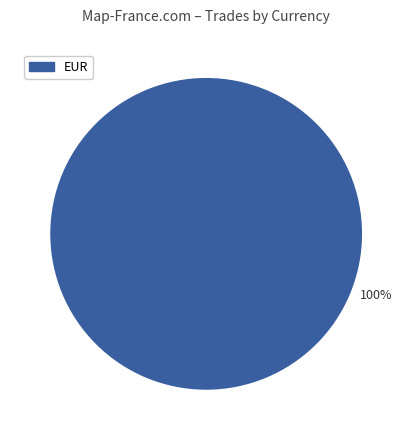

Is it true that EUR is 100% of the pie?

True